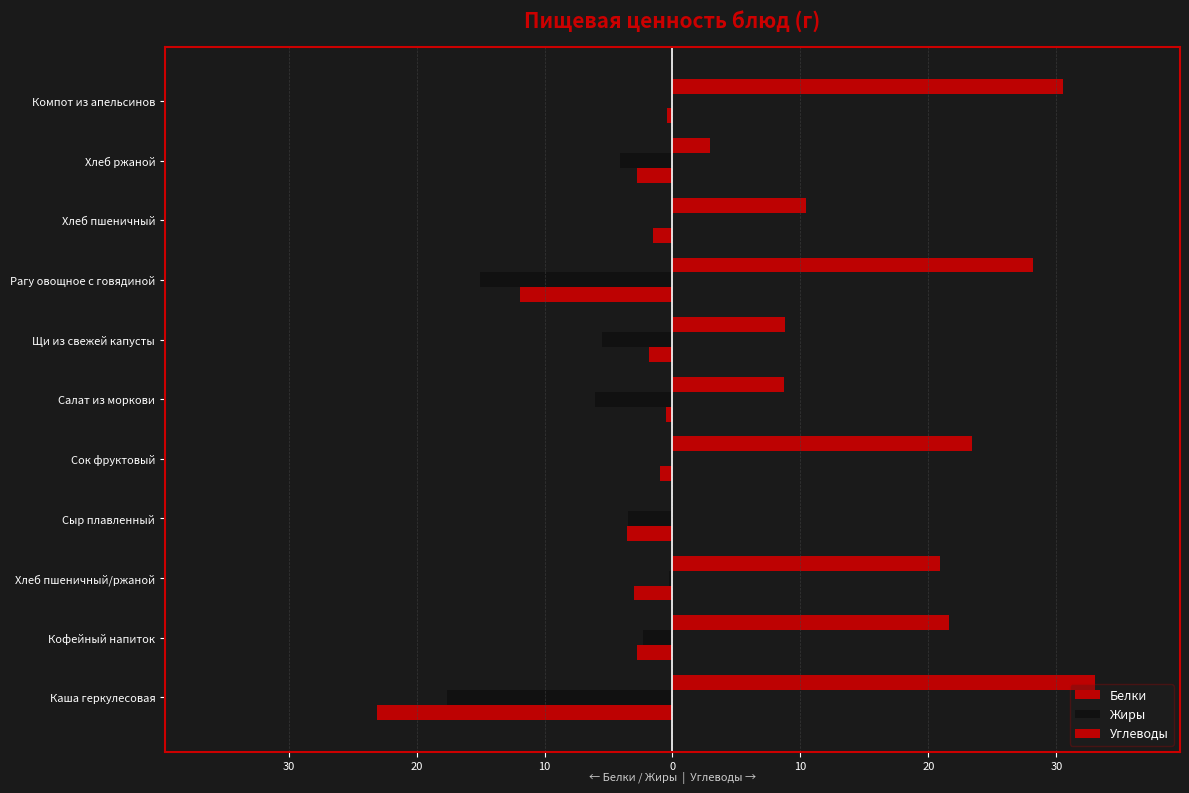

How many values in the Углеводы series are below 20?

5